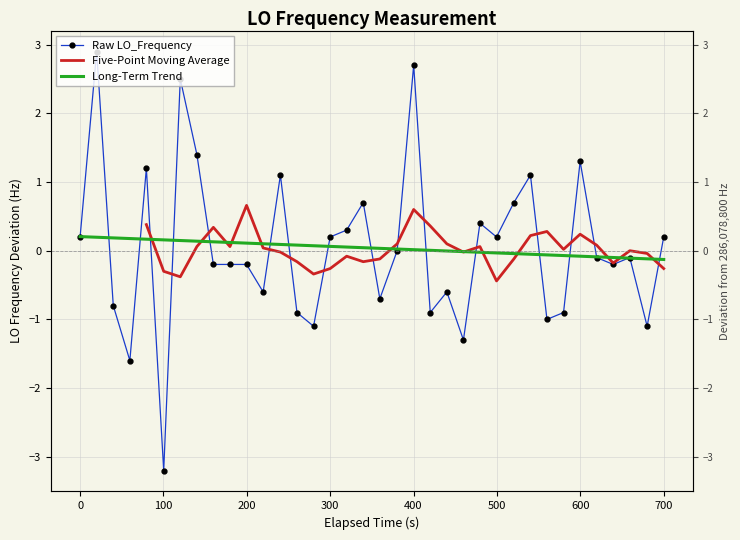

Count the number of categories in the chart.

36